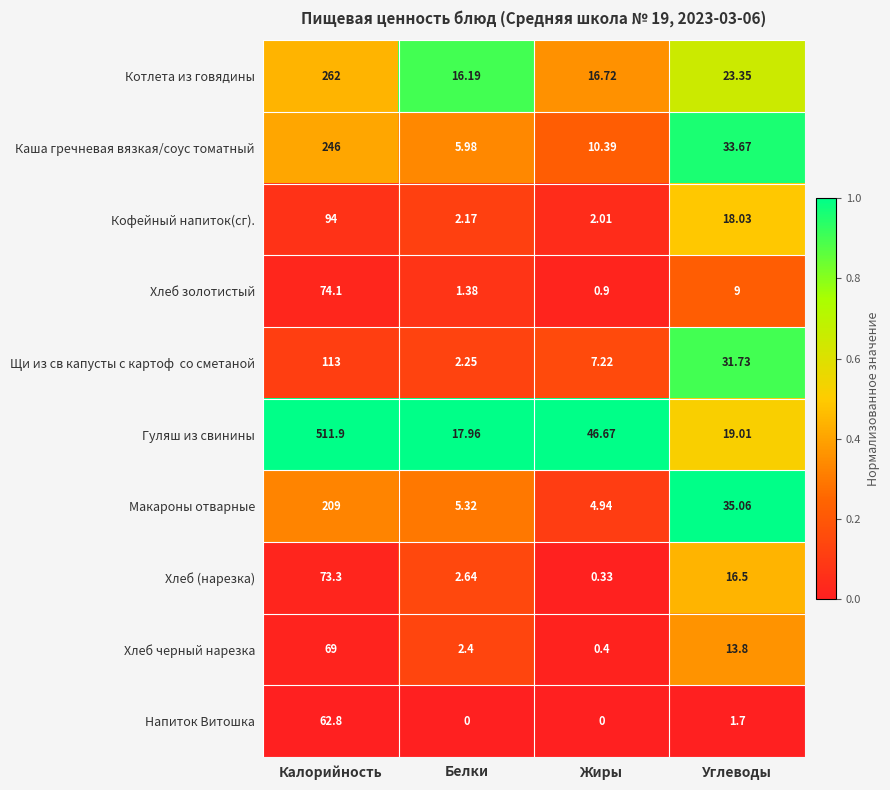

Where is Котлета из говядины nearest to the value 139?

Углеводы